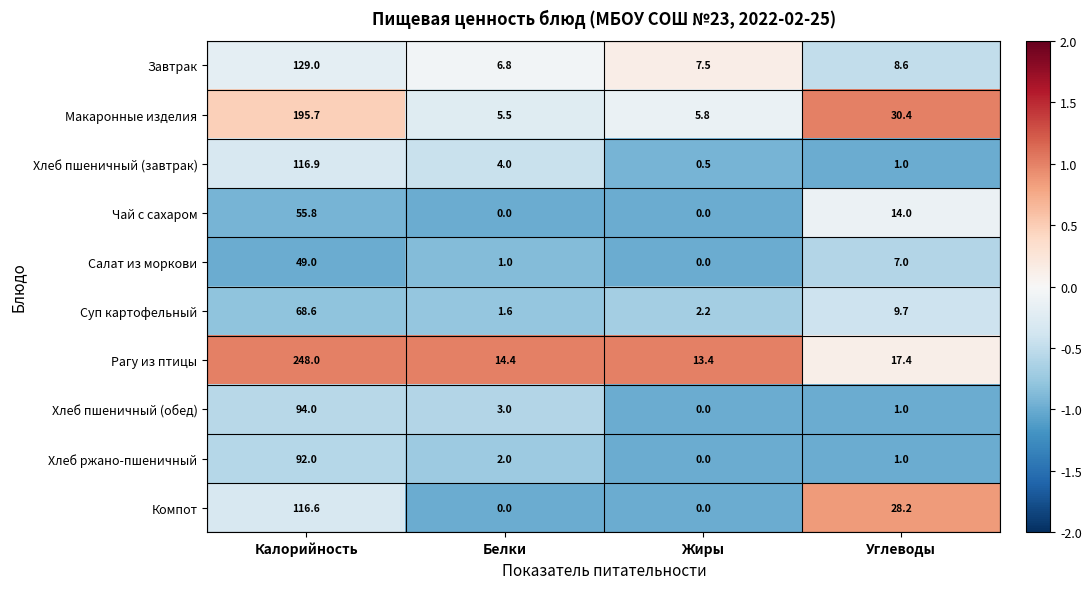

Which category has the lowest value in the Хлеб ржано-пшеничный series?

Жиры